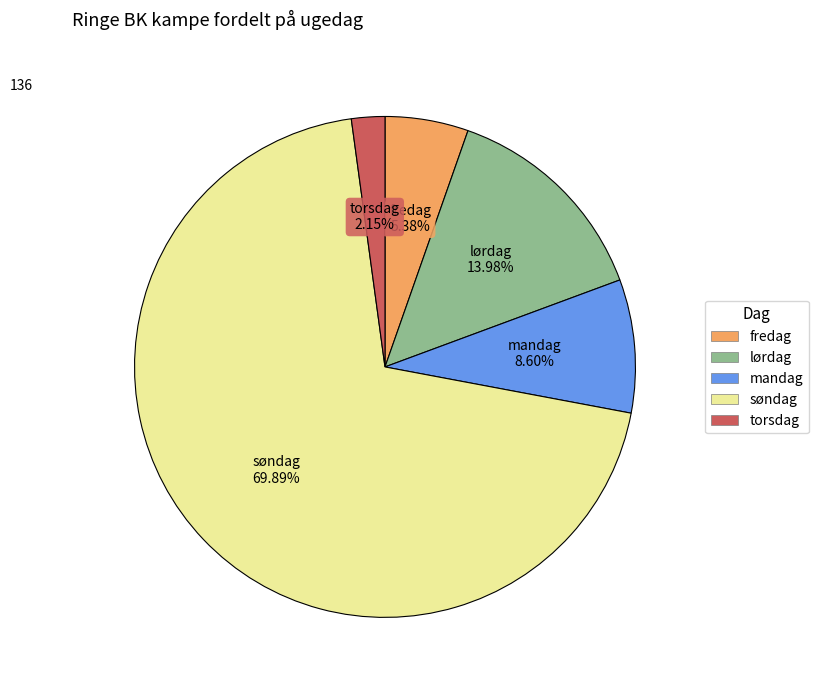

Which has a higher value, lørdag or søndag?

søndag